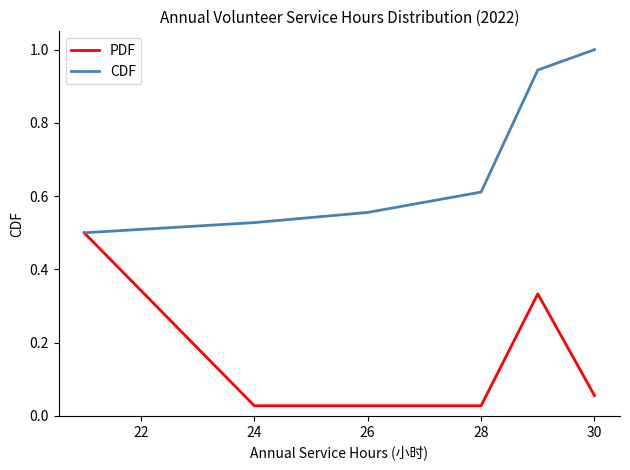

Rank the series by their maximum value, from highest to lowest.

CDF, PDF